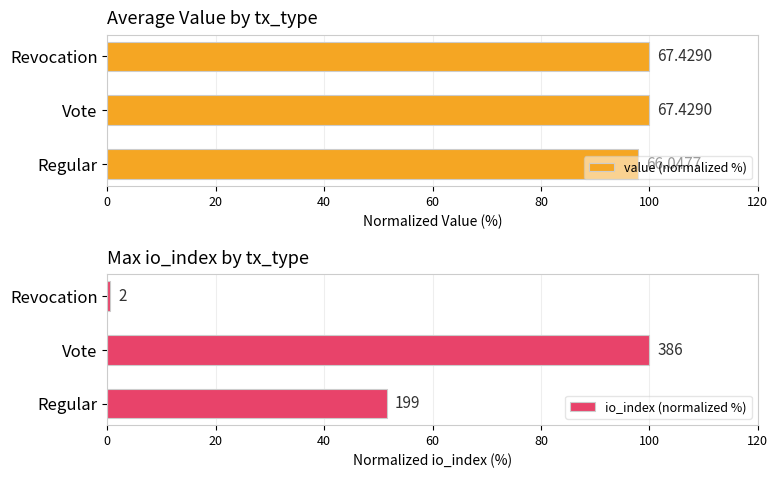

Does the chart contain stacked bars?

No